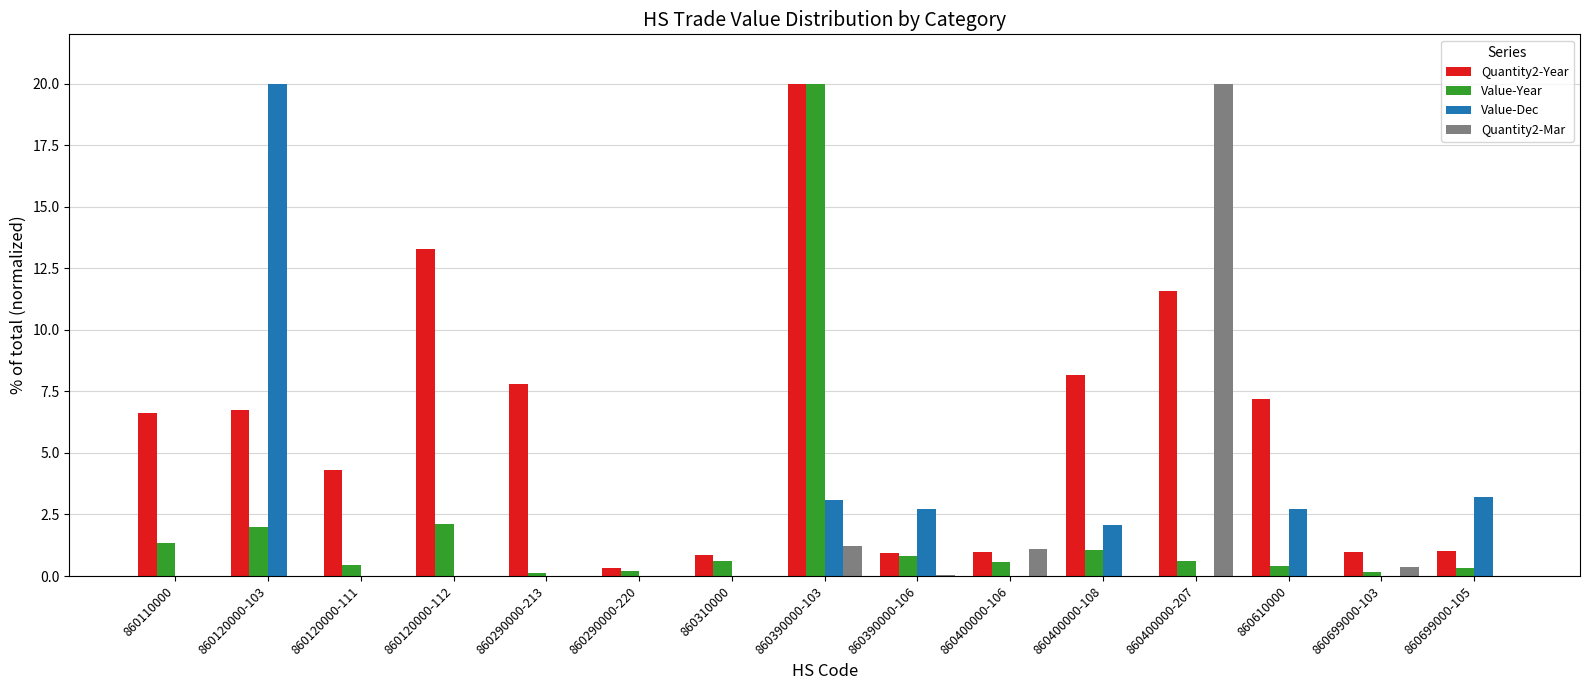

What is the greatest value displayed?

20.0